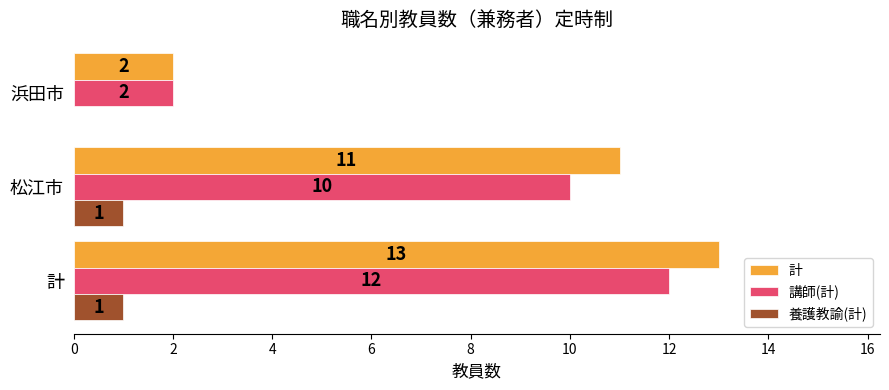

The 講師(計) series shows 3 at 松江市. True or false?

False